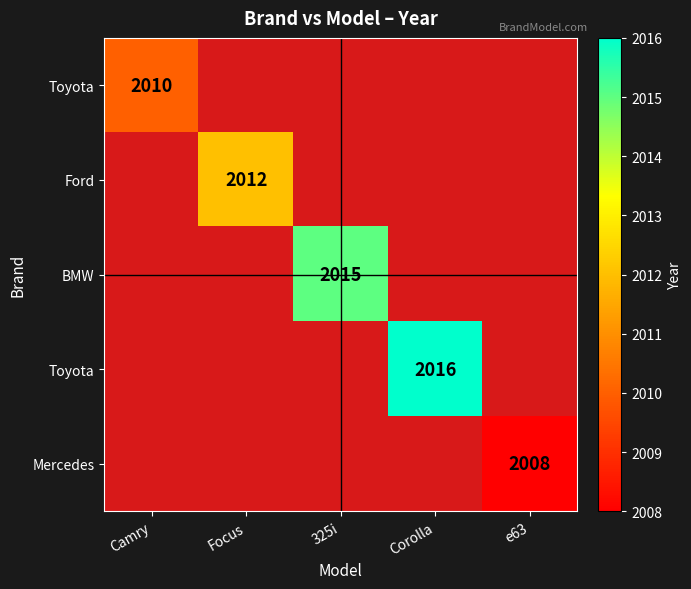

Count the number of categories in the chart.

5